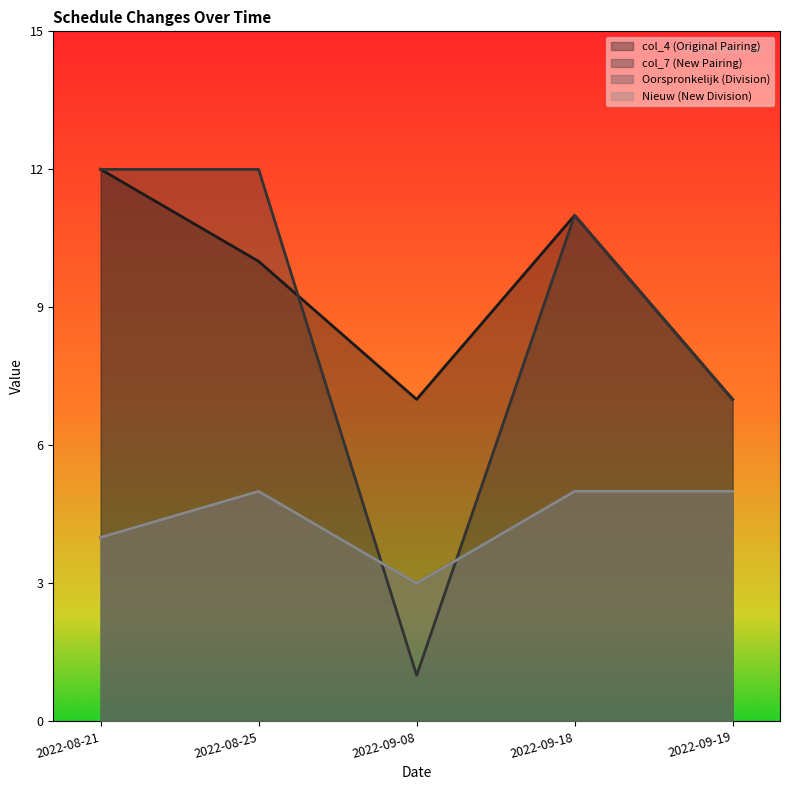

Is the value of Oorspronkelijk (Division) at 2022-09-18 greater than the value of col_7 (New Pairing) at 2022-09-18?

No